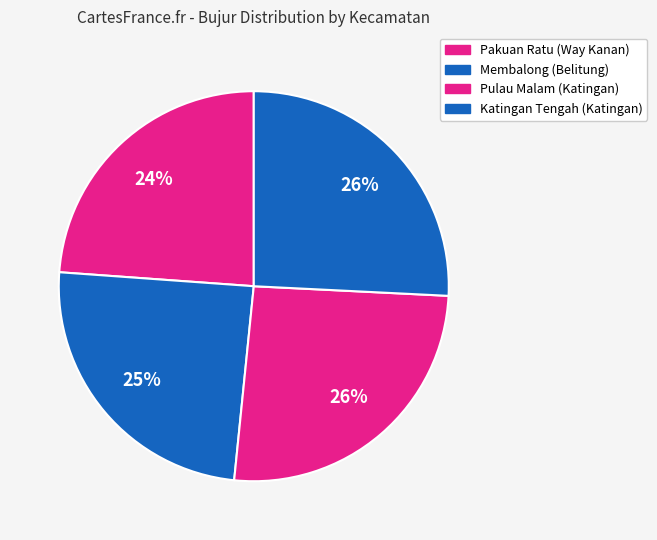

Which category has the biggest portion of the pie?

Pulau Malam
(Katingan)